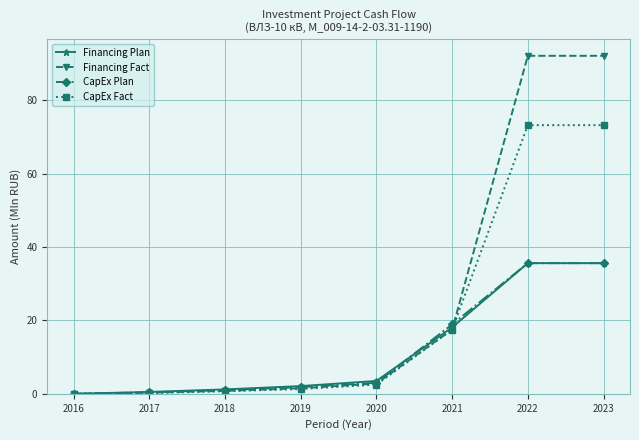

What is the value of the CapEx Fact point at the 2nd from the left?

0.2